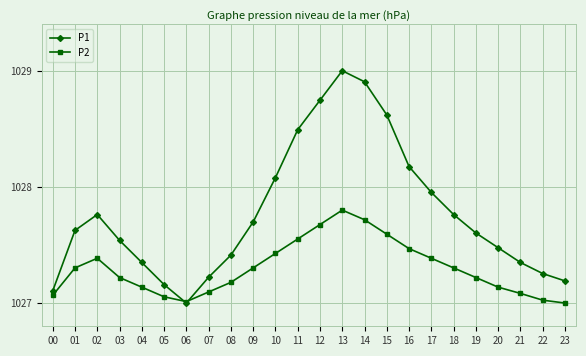

The P1 series shows 1470.9 at 07. True or false?

False